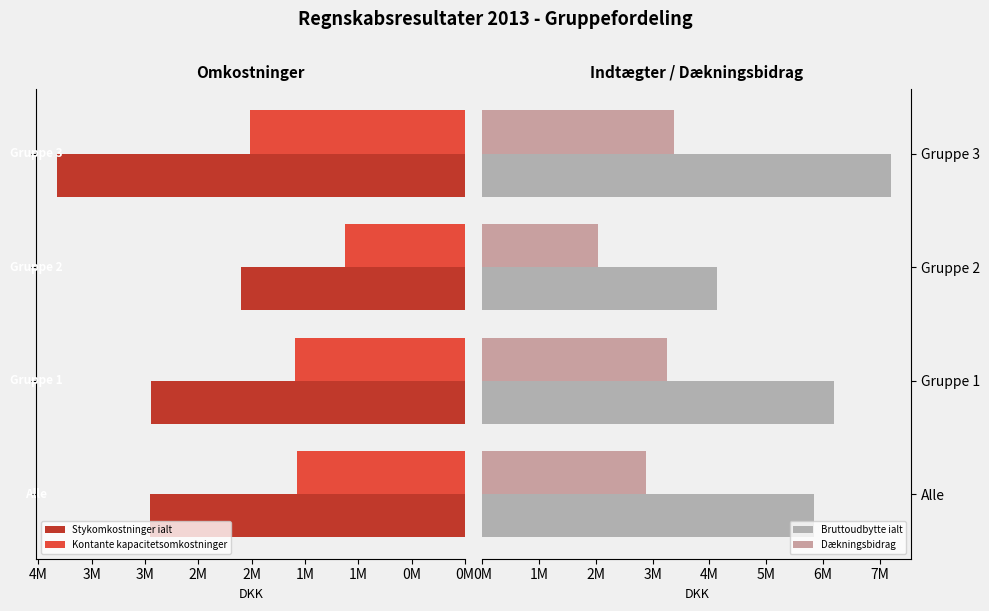

Count the number of data series in this chart.

4